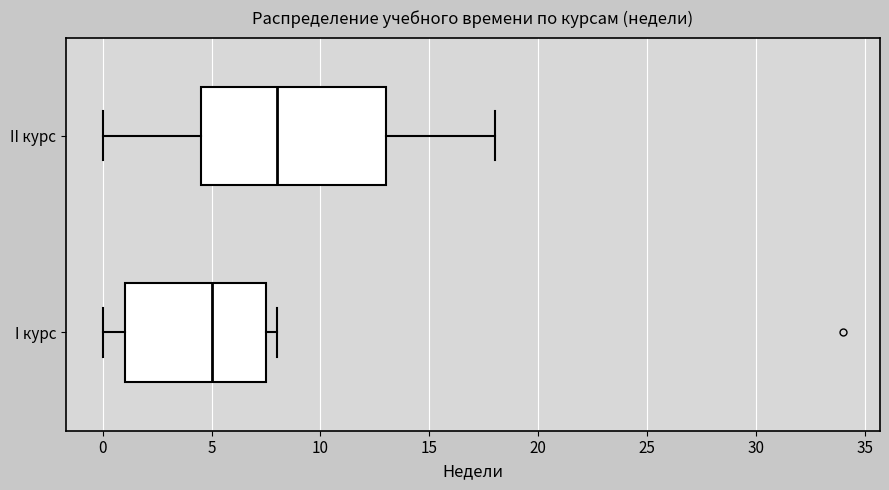

Where is the left edge of the box for I курс on the x-axis? The values are not printed on the chart, so give them approximately, as read against the axis.

1.0